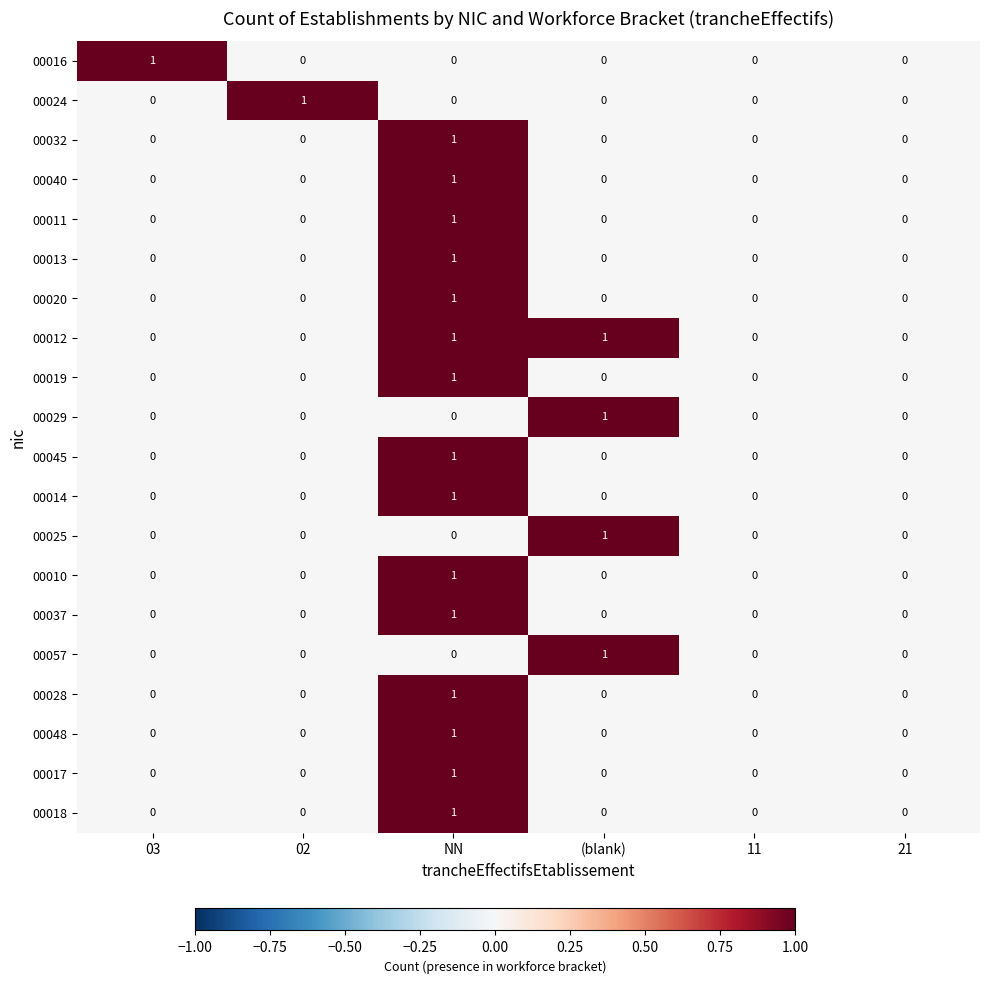

Between 02 and 21, which series saw the biggest shift?

00024